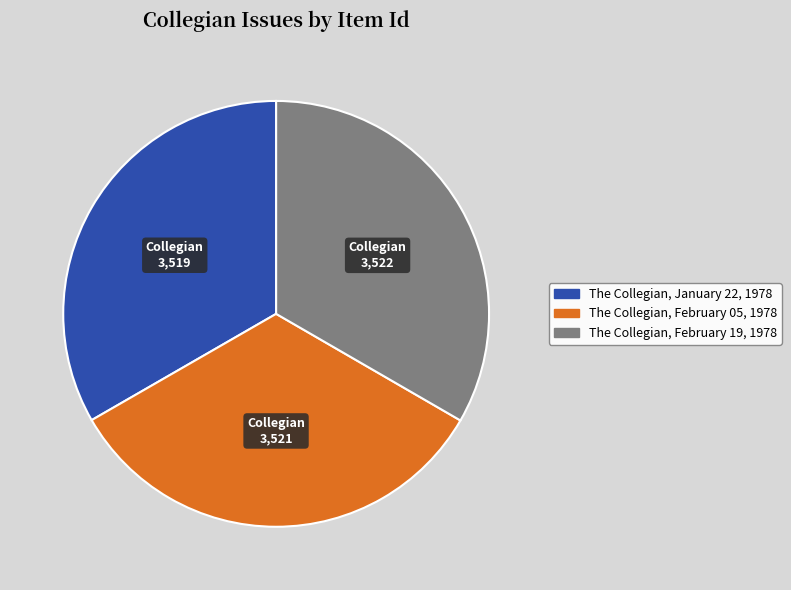

How many slices are in this pie chart?

3